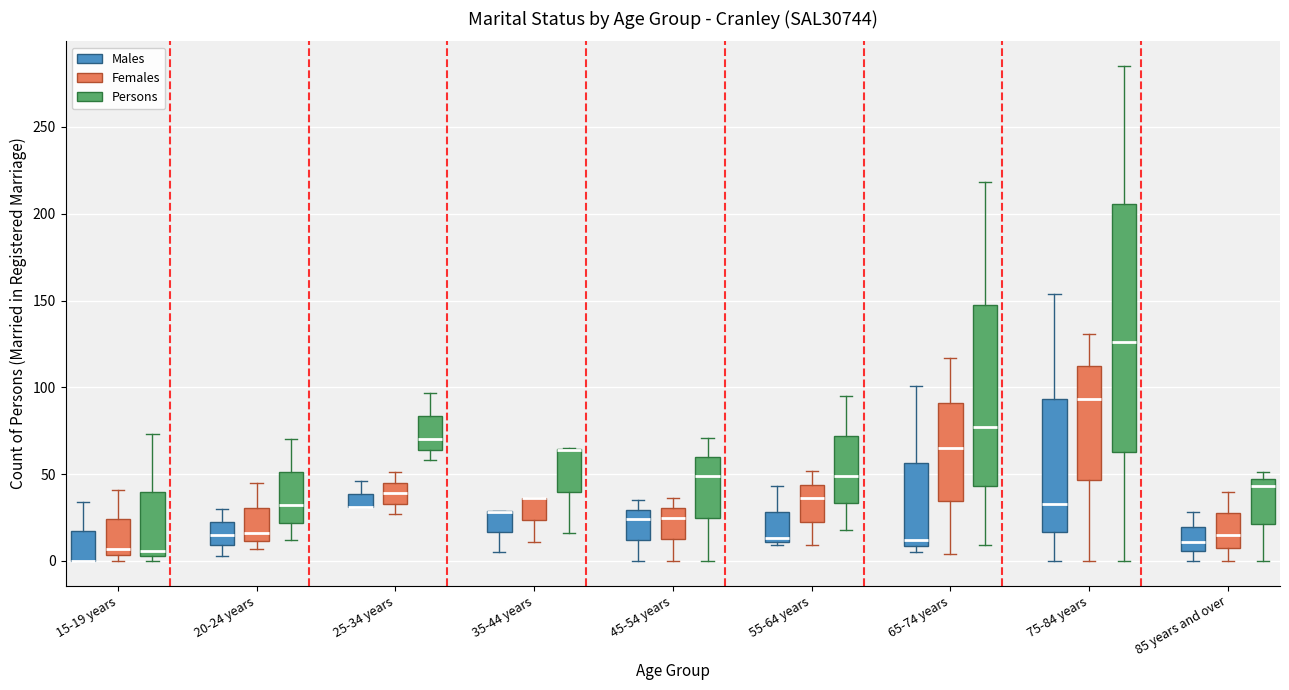

Reading left to right, transcribe this box plot: for each box, give where its median line is, the range the box spans, and where its two whiskers end, as read against the y-axis. The values are not printed on the chart, so give them approximately, as read against the axis.

15-19 years (Males): median 0 (drawn on the box's lower edge), box 0 to 15, whiskers 0 to 35
15-19 years (Females): median 5 (just above the box's lower edge), box 5 to 25, whiskers 0 to 40
15-19 years (Persons): median 5 (just above the box's lower edge), box 5 to 40, whiskers 0 to 75
20-24 years (Males): median 15, box 10 to 25, whiskers 5 to 30
20-24 years (Females): median 15, box 10 to 30, whiskers 5 to 45
20-24 years (Persons): median 30, box 20 to 50, whiskers 10 to 70
25-34 years (Males): median 30 (drawn on the box's lower edge), box 30 to 40, whiskers 30 to 45
25-34 years (Females): median 40, box 35 to 45, whiskers 25 to 50
25-34 years (Persons): median 70, box 65 to 85, whiskers 60 to 95
35-44 years (Males): median 30 (drawn on the box's upper edge), box 15 to 30, whiskers 5 to 30
35-44 years (Females): median 35 (drawn on the box's upper edge), box 25 to 35, whiskers 10 to 35
35-44 years (Persons): median 65 (drawn on the box's upper edge), box 40 to 65, whiskers 15 to 65
45-54 years (Males): median 25, box 10 to 30, whiskers 0 to 35
45-54 years (Females): median 25, box 15 to 30, whiskers 0 to 35
45-54 years (Persons): median 50, box 25 to 60, whiskers 0 to 70
55-64 years (Males): median 15, box 10 to 30, whiskers 10 (just below the box's lower edge) to 45
55-64 years (Females): median 35, box 25 to 45, whiskers 10 to 50
55-64 years (Persons): median 50, box 35 to 70, whiskers 20 to 95
65-74 years (Males): median 10 (just above the box's lower edge), box 10 to 55, whiskers 5 to 100
65-74 years (Females): median 65, box 35 to 90, whiskers 5 to 115
65-74 years (Persons): median 75, box 45 to 150, whiskers 10 to 220
75-84 years (Males): median 35, box 15 to 95, whiskers 0 to 155
75-84 years (Females): median 95, box 45 to 110, whiskers 0 to 130
75-84 years (Persons): median 125, box 65 to 205, whiskers 0 to 285
85 years and over (Males): median 10, box 5 to 20, whiskers 0 to 30
85 years and over (Females): median 15, box 10 to 30, whiskers 0 to 40
85 years and over (Persons): median 45 (just below the box's upper edge), box 20 to 45, whiskers 0 to 50